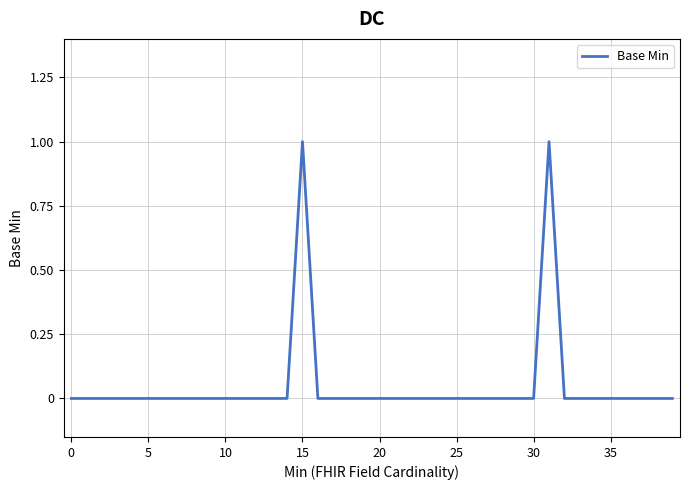

What is the difference between the second highest and minimum values?

1